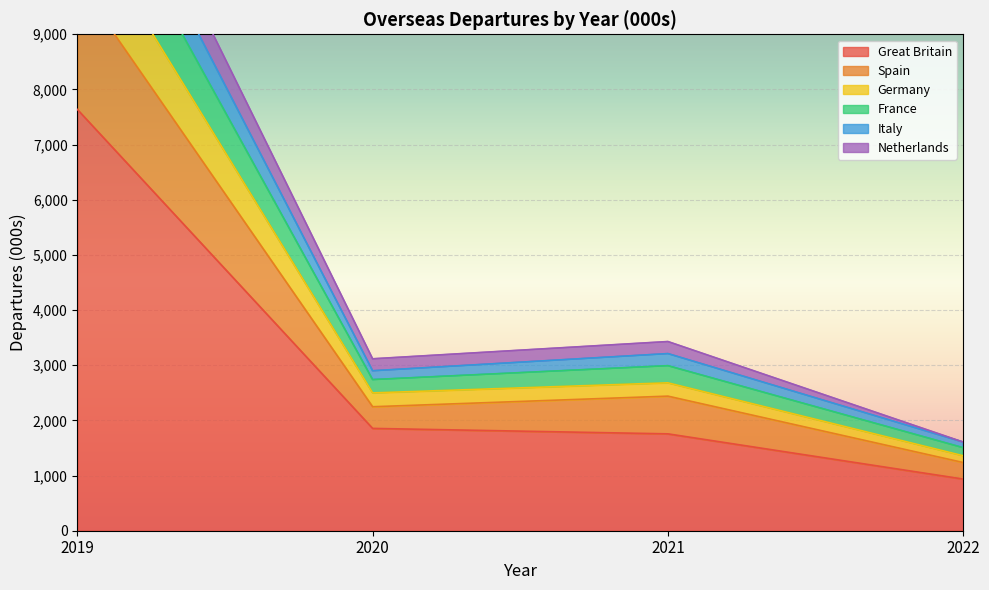

What is the sum of the France values at 2019 and 2020?

15194.8